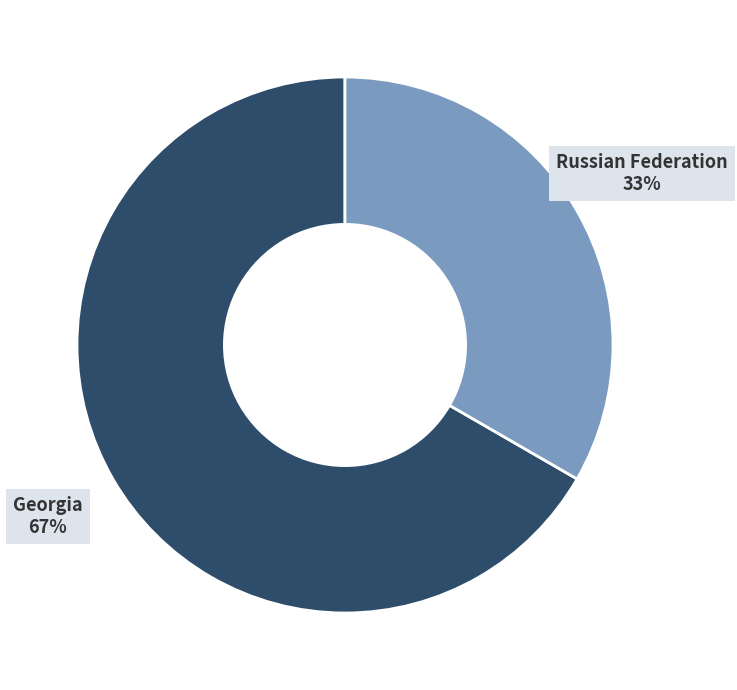

To the nearest percent, what is the average slice percentage?

50%